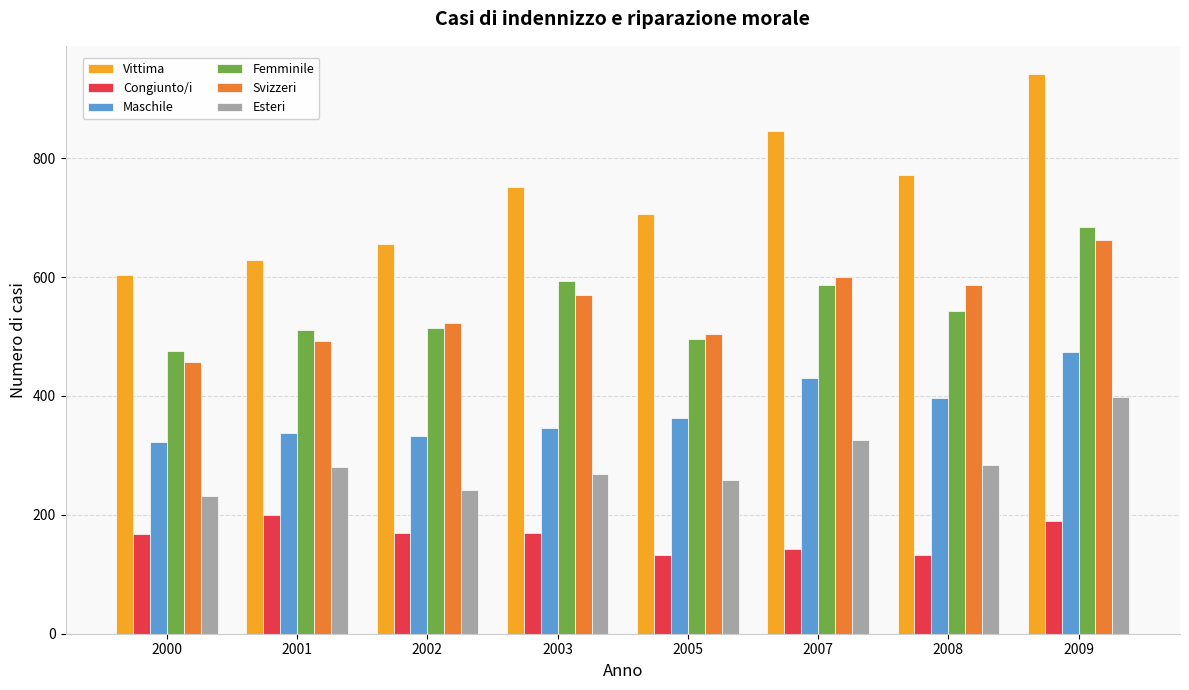

At which category does the chart reach its peak across all series?

2009